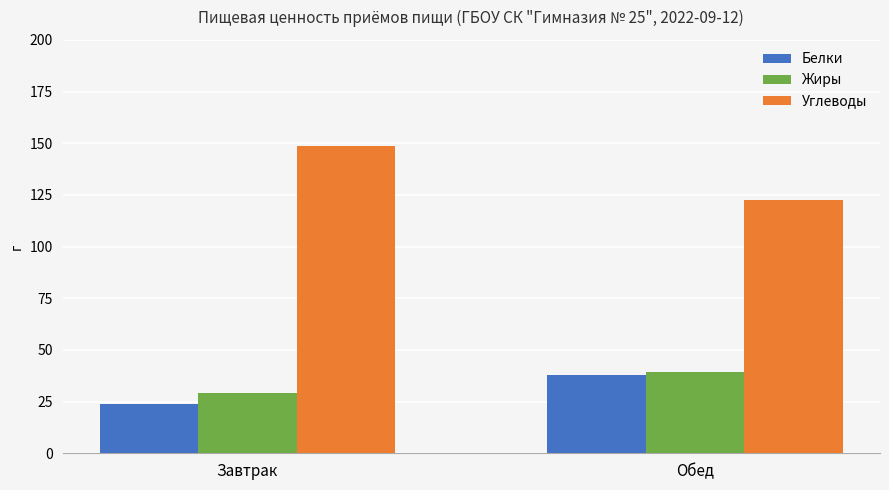

Reading left to right, extract all data points from this chart.

Белки: 24.1	37.7
Жиры: 29.4	39.1
Углеводы: 148.6	122.7